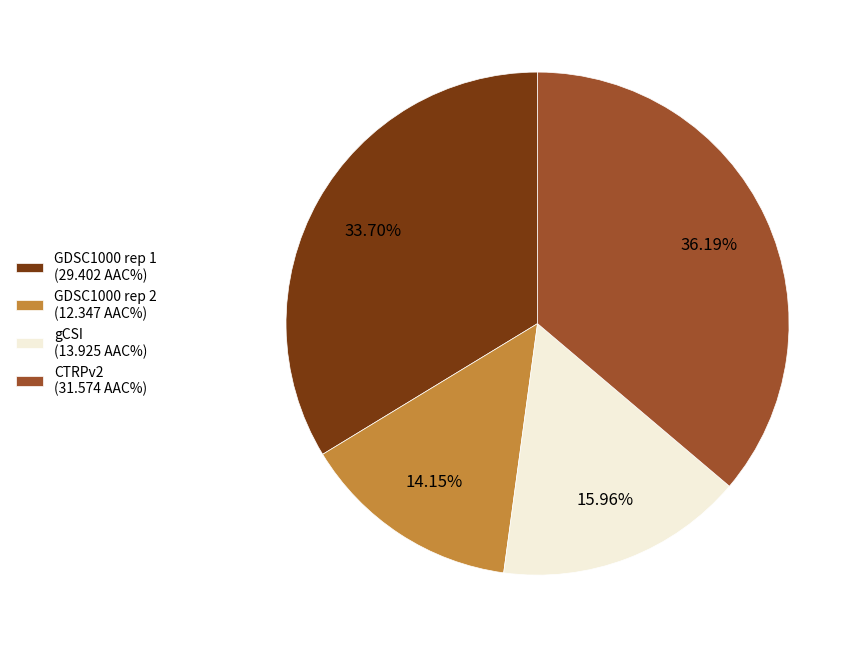

Do gCSI and CTRPv2 together represent more than half of the pie?

Yes